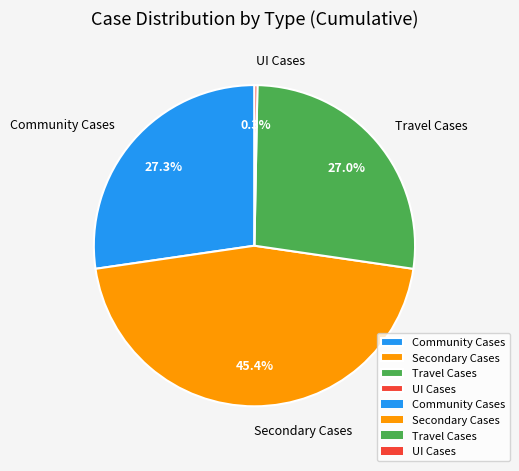

Which category has the biggest portion of the pie?

Secondary Cases